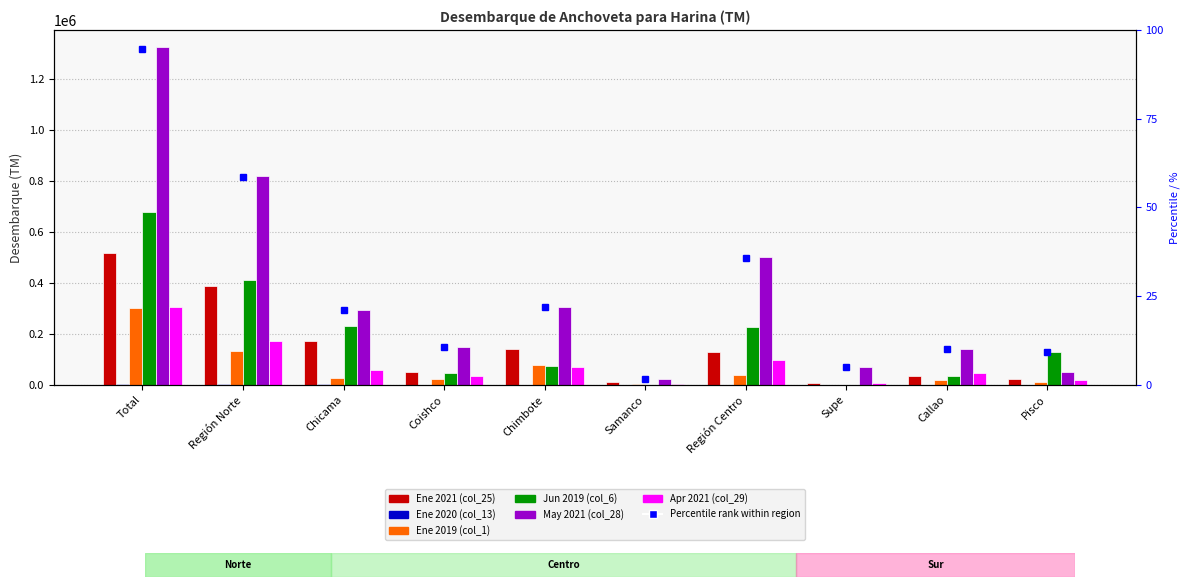

True or false: Apr 2021 (col_29) has a value of 412490.9 at Total.

False